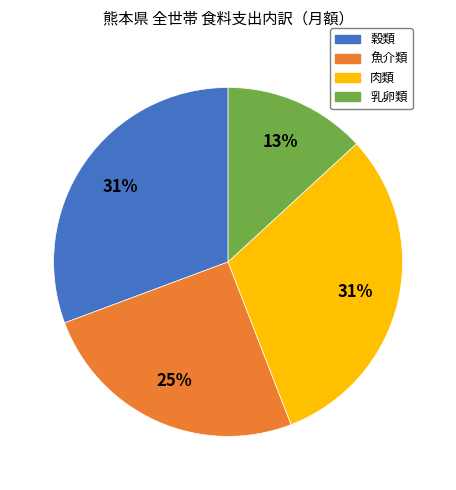

Is it true that 肉類 is 31% of the pie?

True